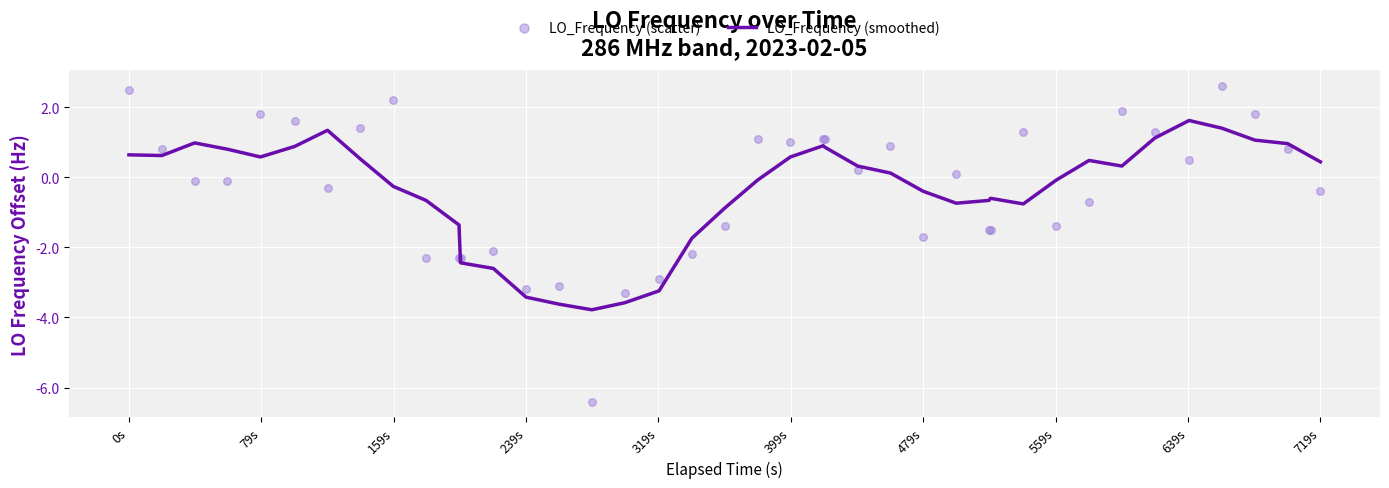

What are all the series names shown in the legend?

LO_Frequency (smoothed), LO_Frequency (scatter)